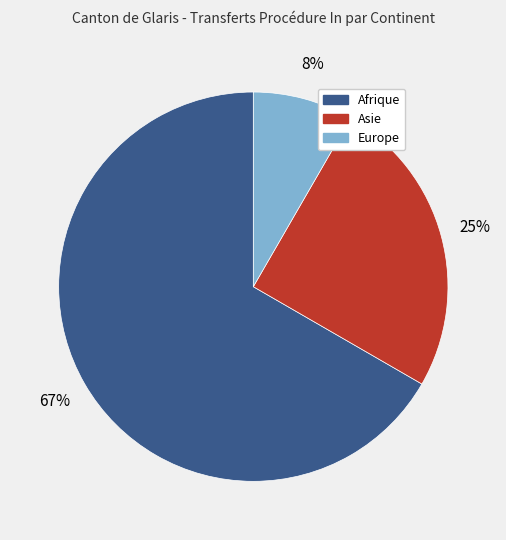

To the nearest percent, what is the combined percentage of Europe and Asie?

33%